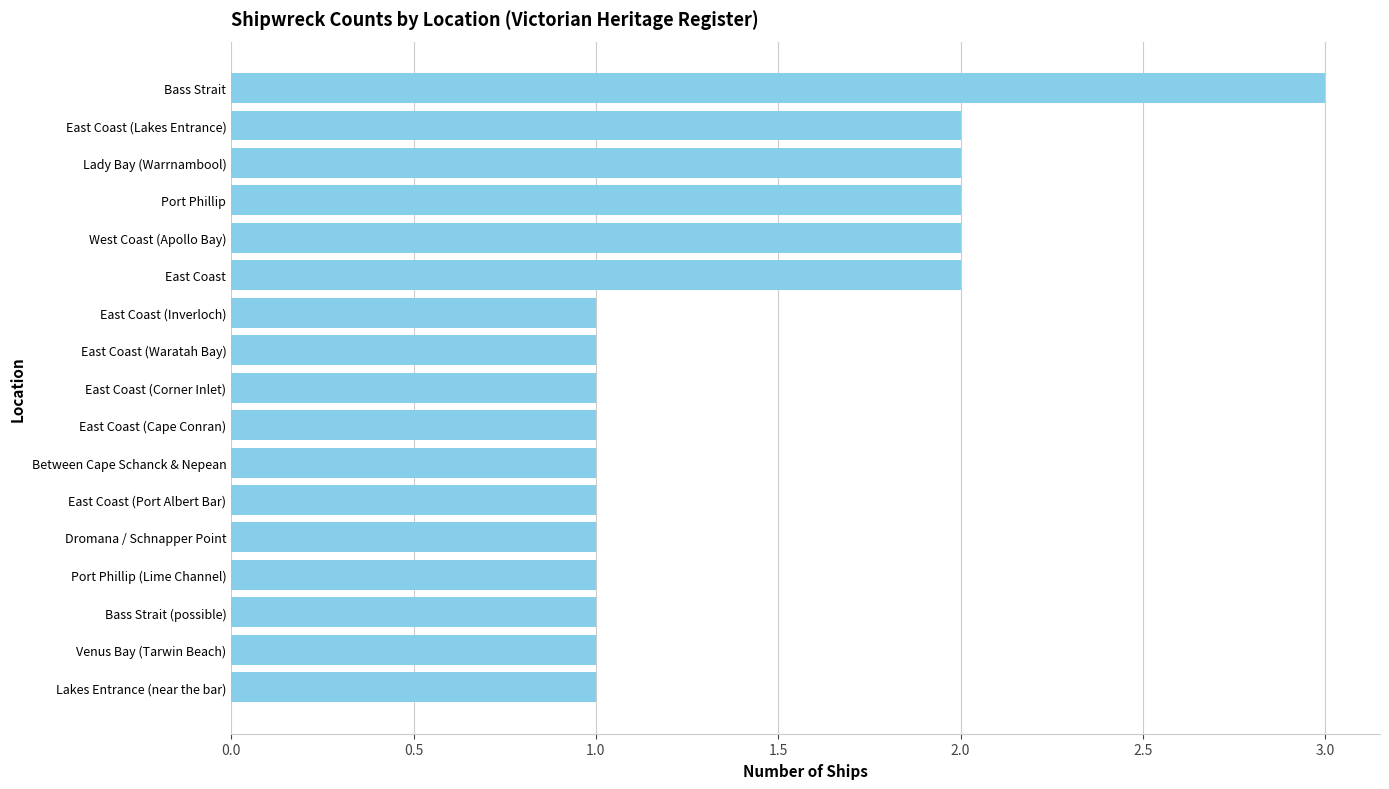

What is the smallest value displayed?

1